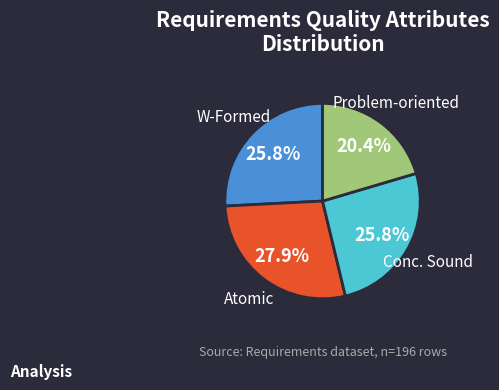

Is there any slice that represents more than half of the pie?

No